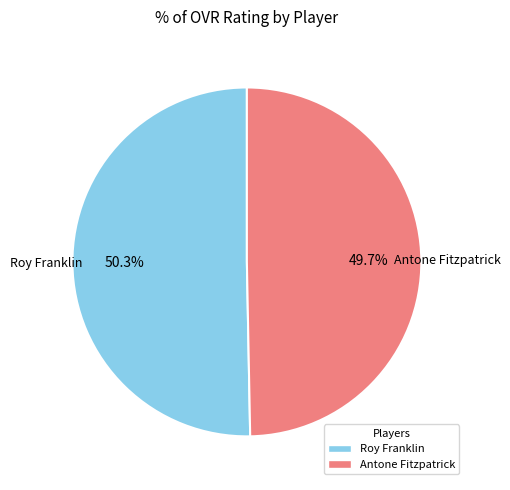

To the nearest percent, what is the difference between the largest and smallest slice percentages?

1%